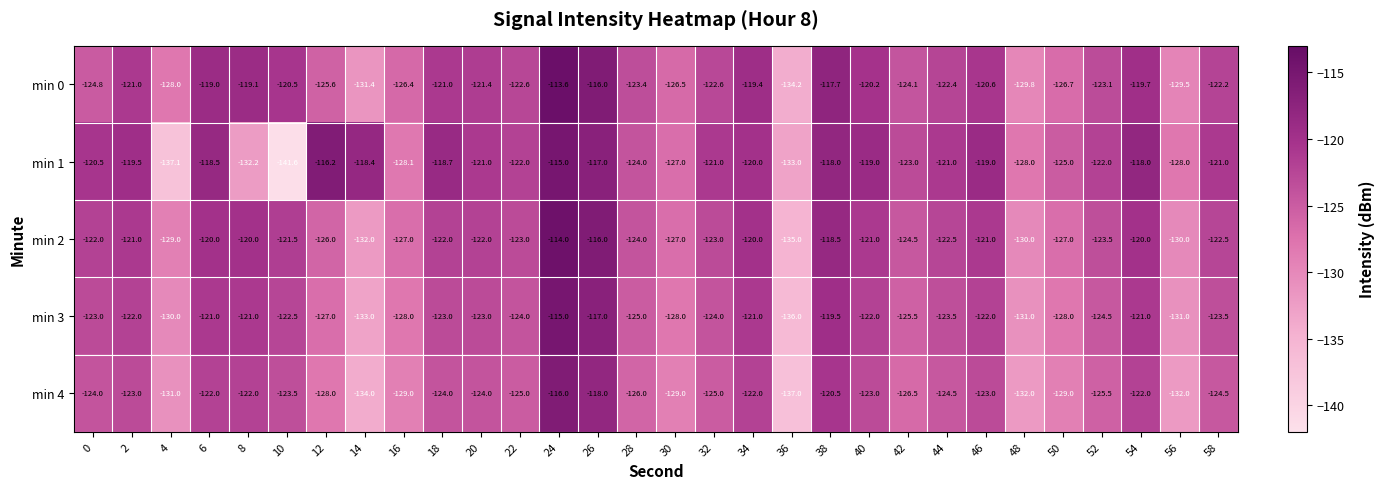

What is the greatest value displayed?

-113.6